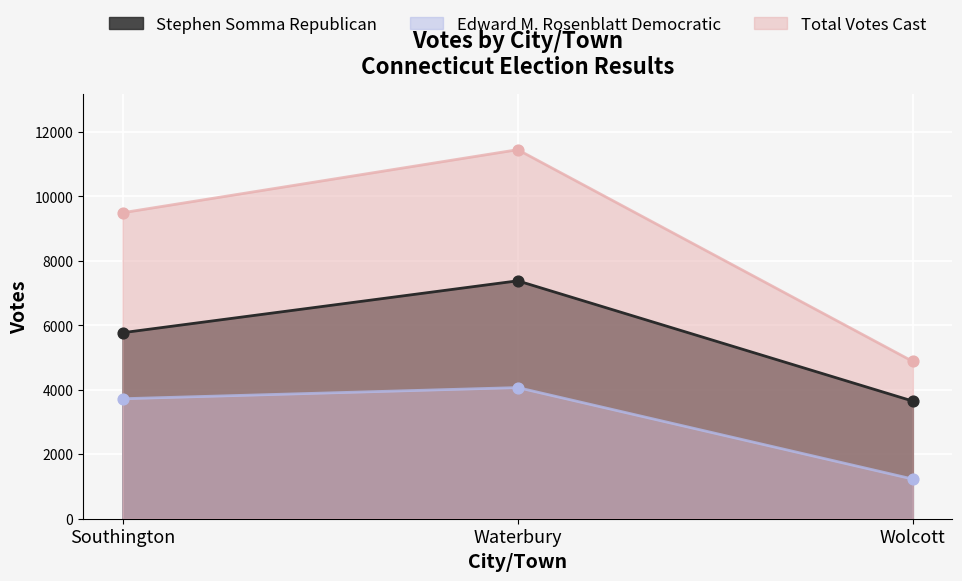

What is the total value across all series at Wolcott?

9756